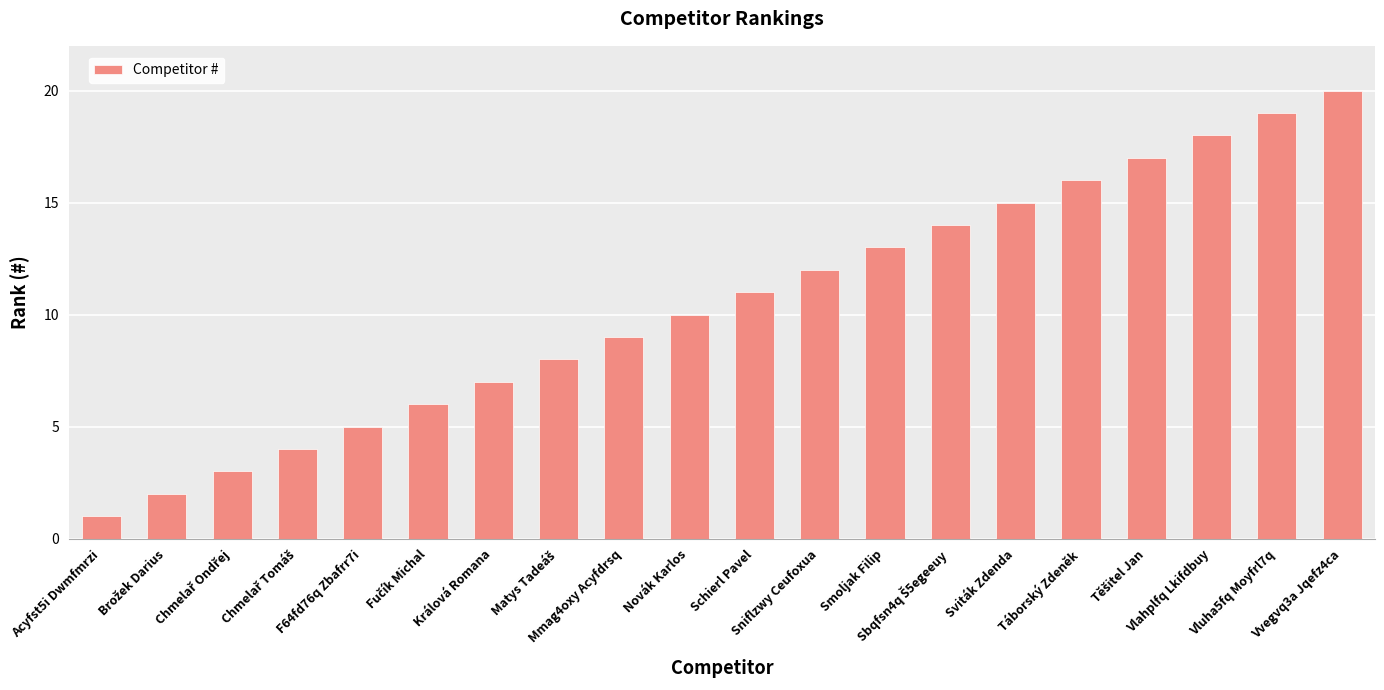

What is the sum of all values?

210